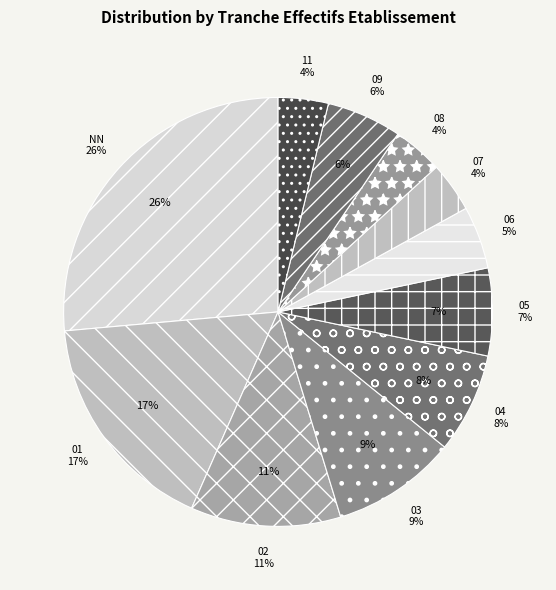

Count the number of slices in the pie.

11